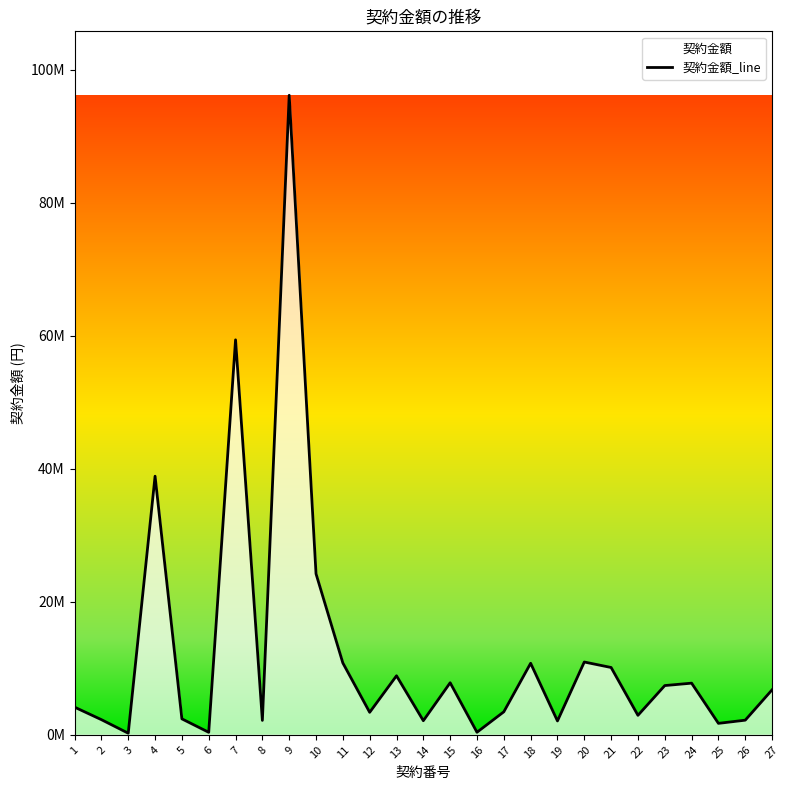

Where is the first local minimum?

3